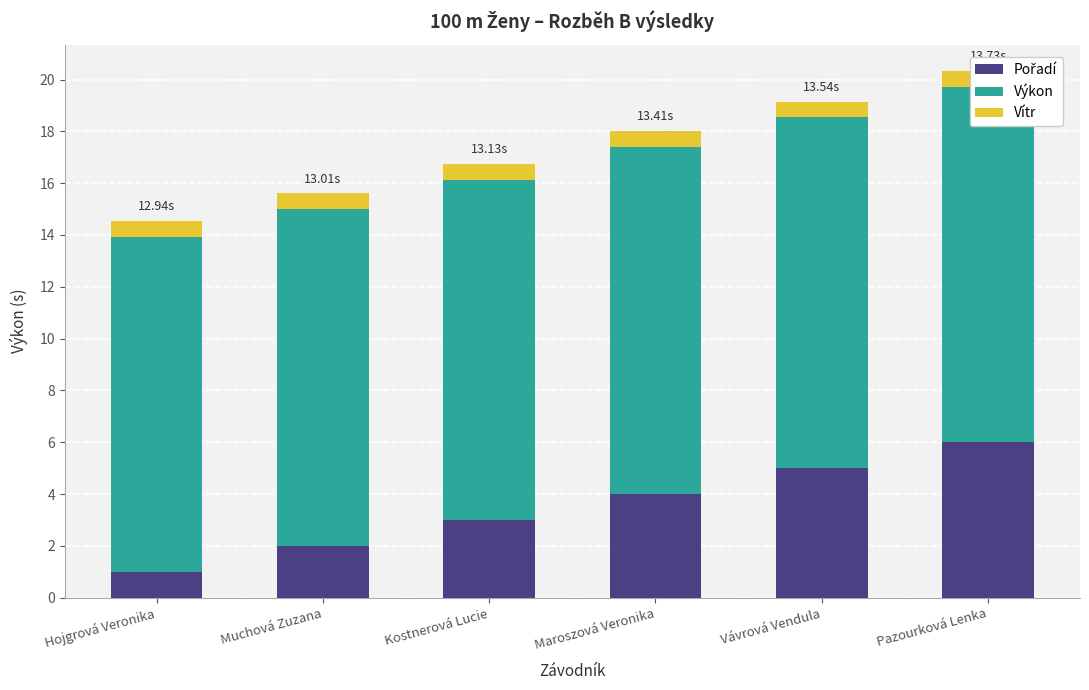

What is the spread (max minus min) of values at Muchová Zuzana?

12.4